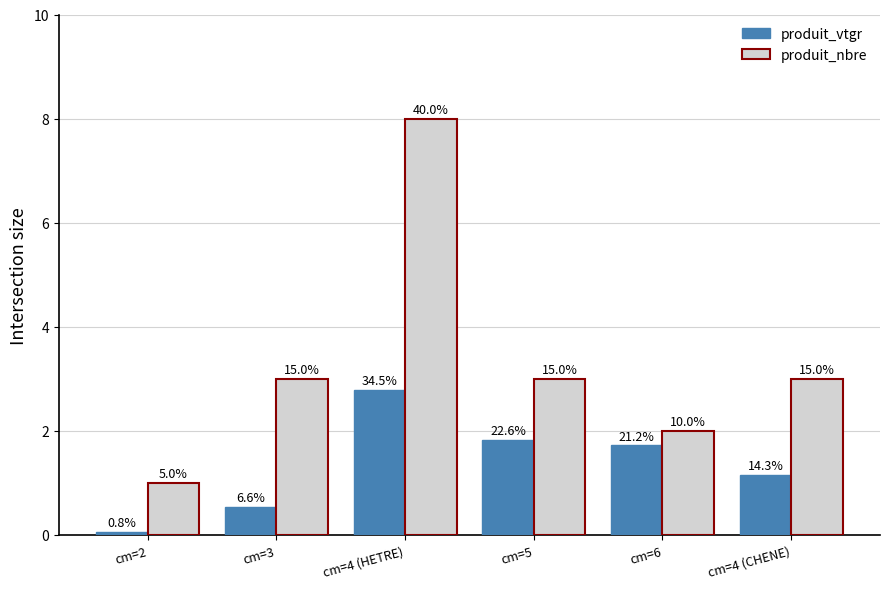

Reading right to left, extract all data points from this chart.

produit_vtgr: 1.2	1.7	1.8	2.8	0.5	0.1
produit_nbre: 3.0	2.0	3.0	8.0	3.0	1.0